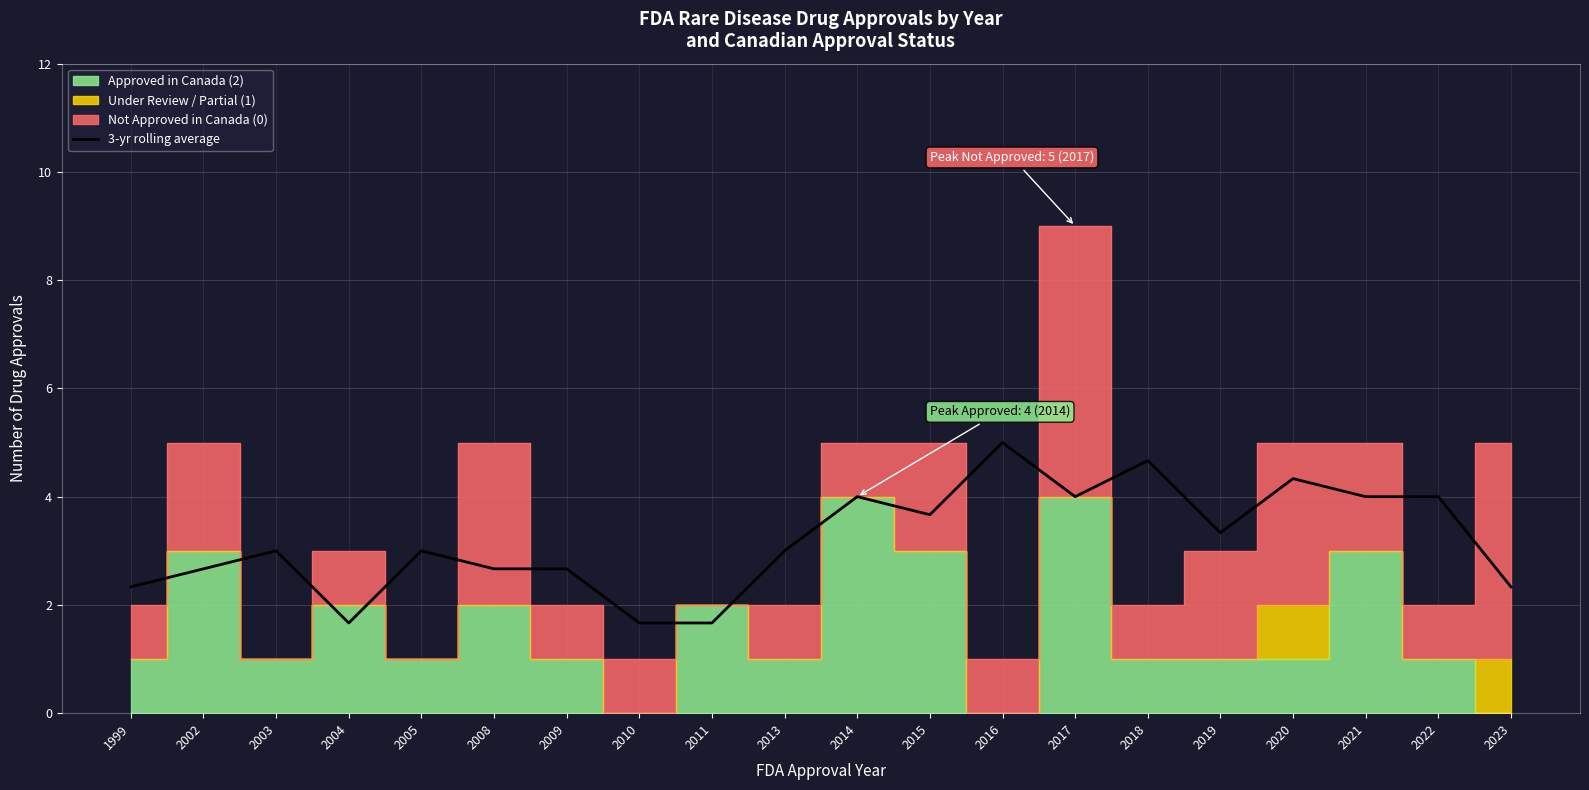

True or false: there are more than 0 points higher than both neighbors.

True